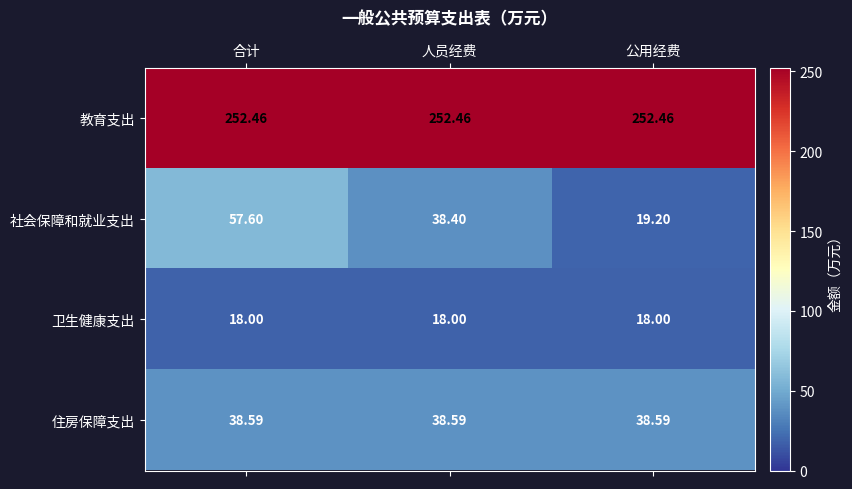

Which series has the widest spread of values?

社会保障和就业支出